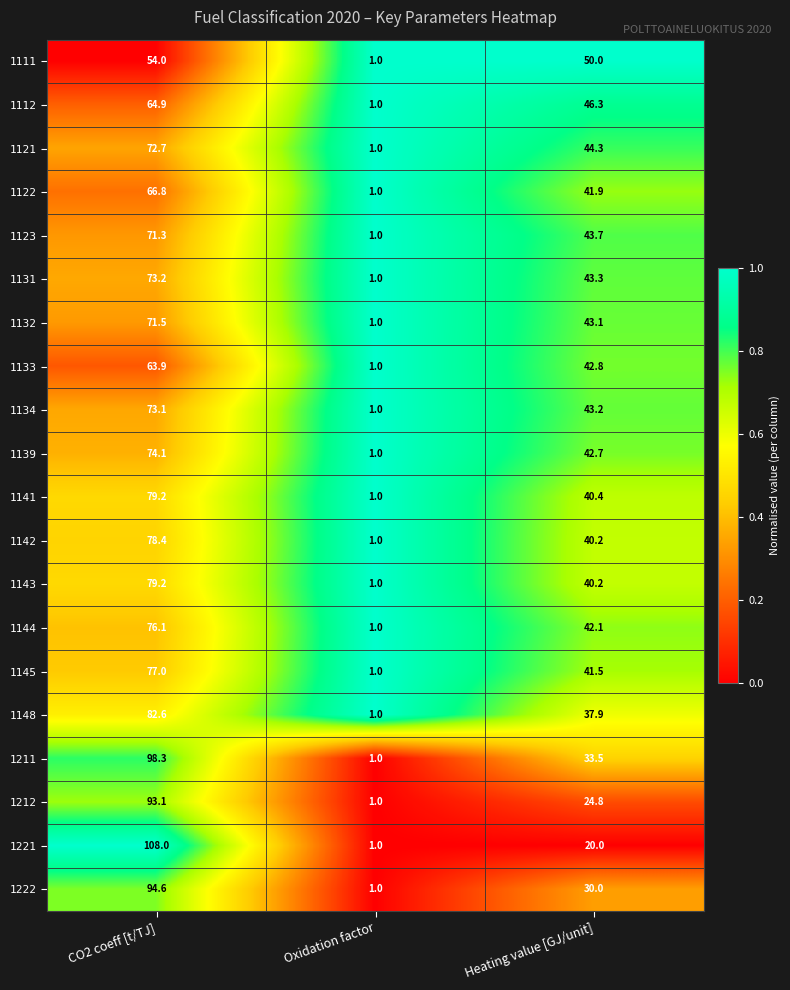

What is the lowest value of the 1134 series?

1.0